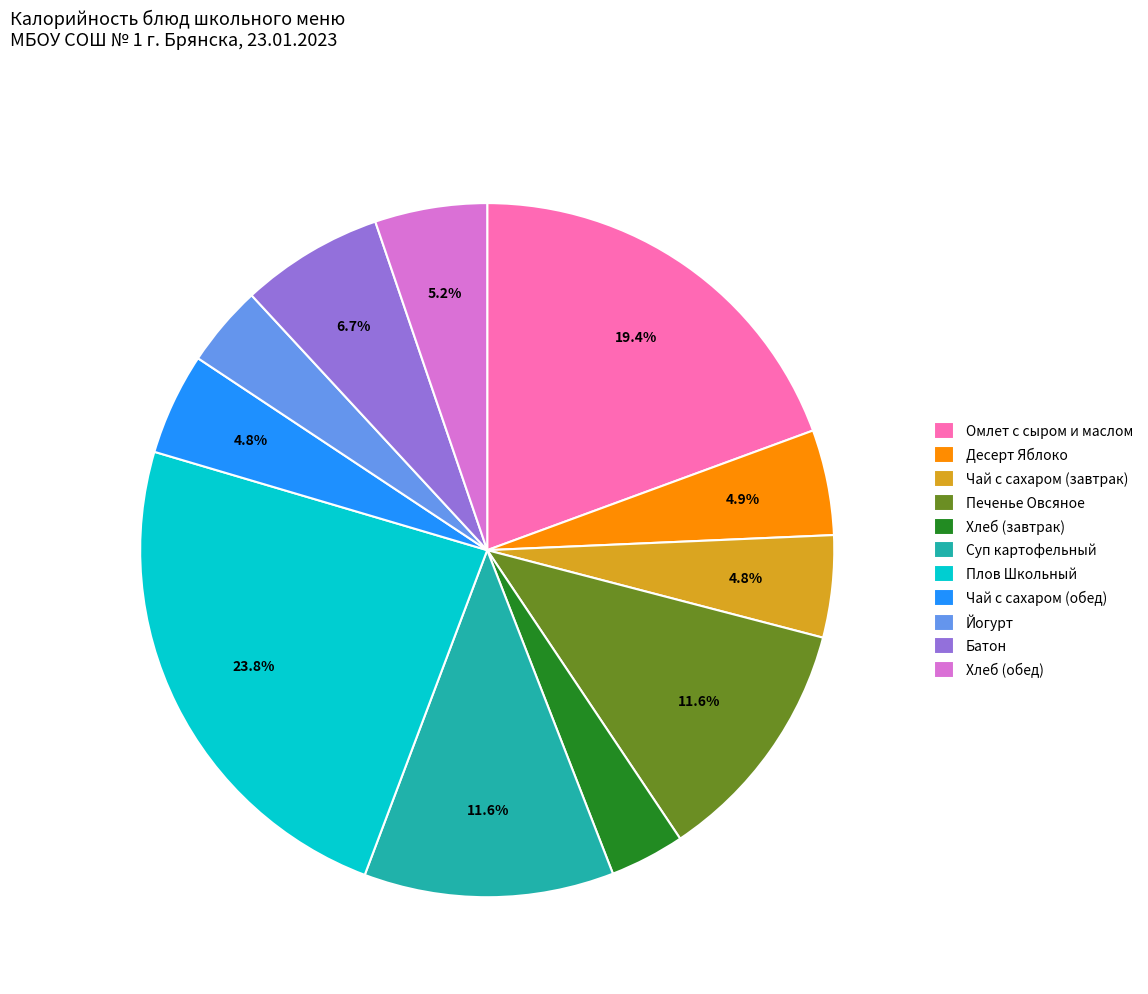

Does Хлеб (завтрак) account for over 50% of the chart?

No